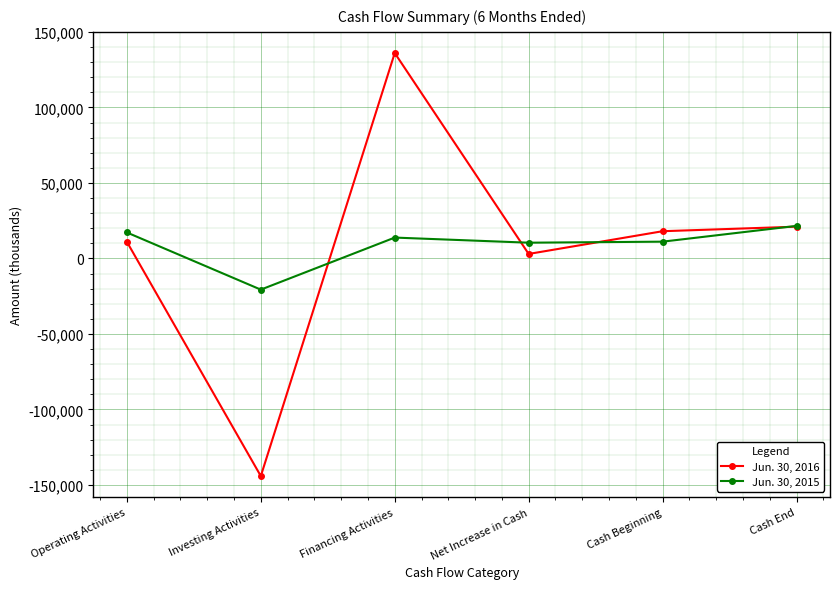

What is the total value across all series at Financing Activities?

149925